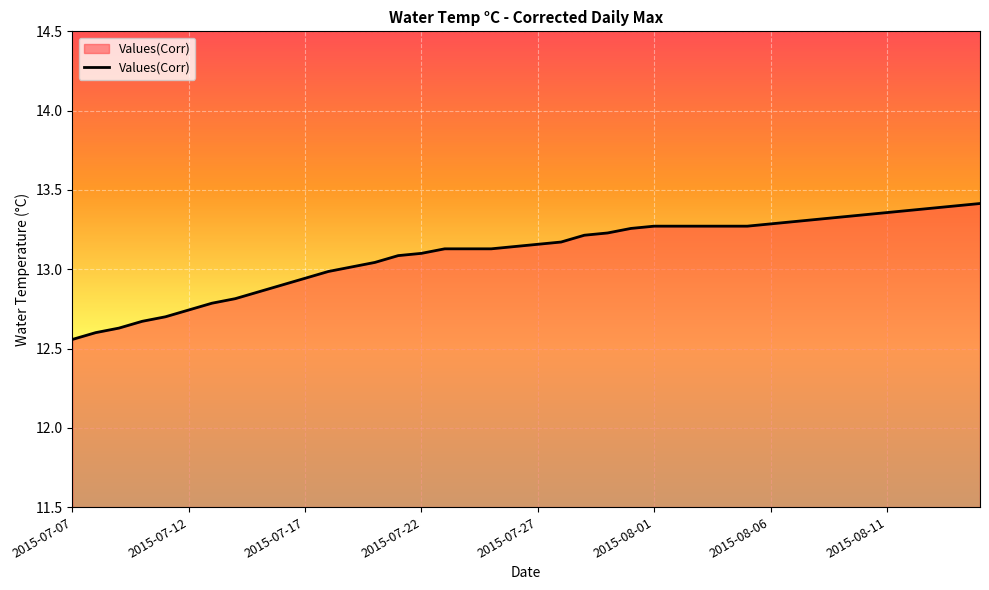

What is the difference between the maximum and minimum values?

0.9